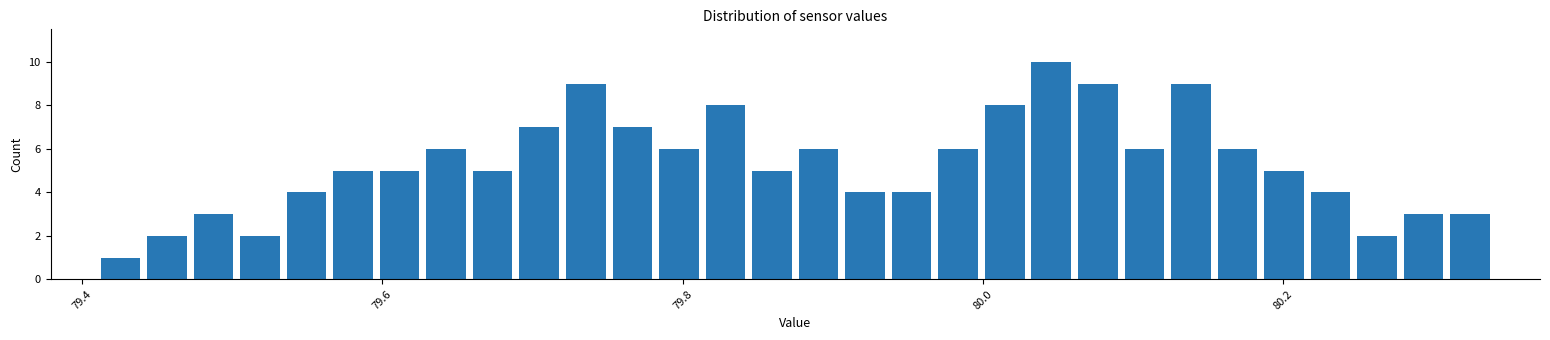

Read against the x-axis, roughly where is the centre of the tallest bar?

80.04